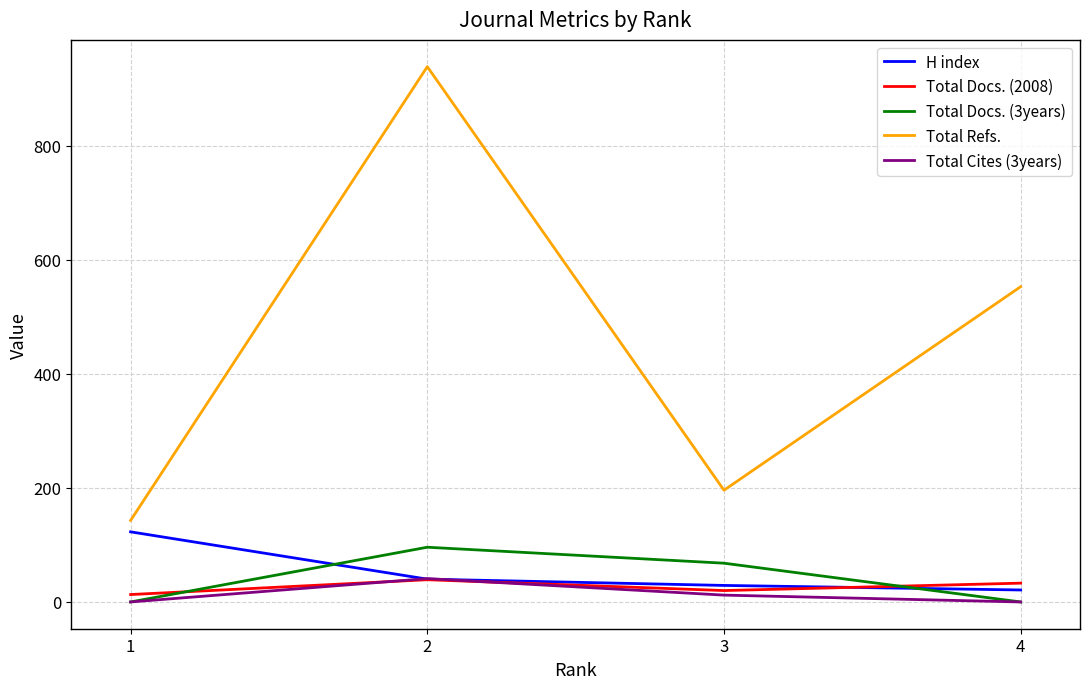

Is it true that Total Cites (3years) equals 0 at 1?

True